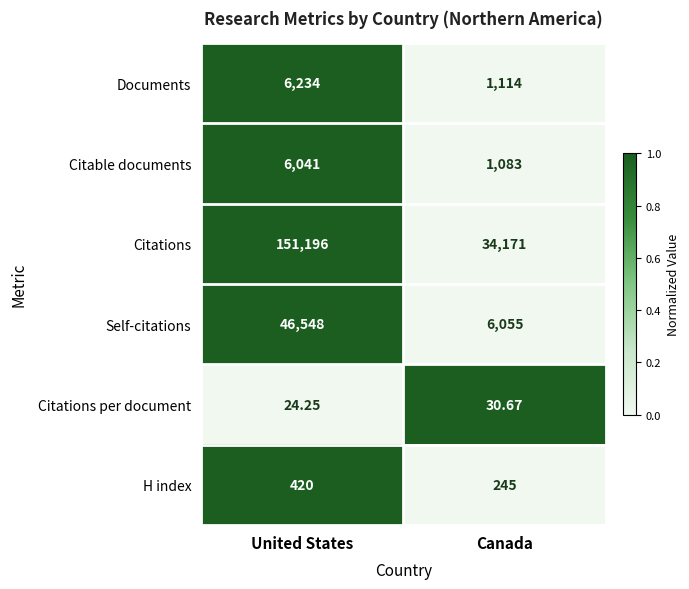

Rank the series by their maximum value, from highest to lowest.

Citations, Self-citations, Documents, Citable documents, H index, Citations per document